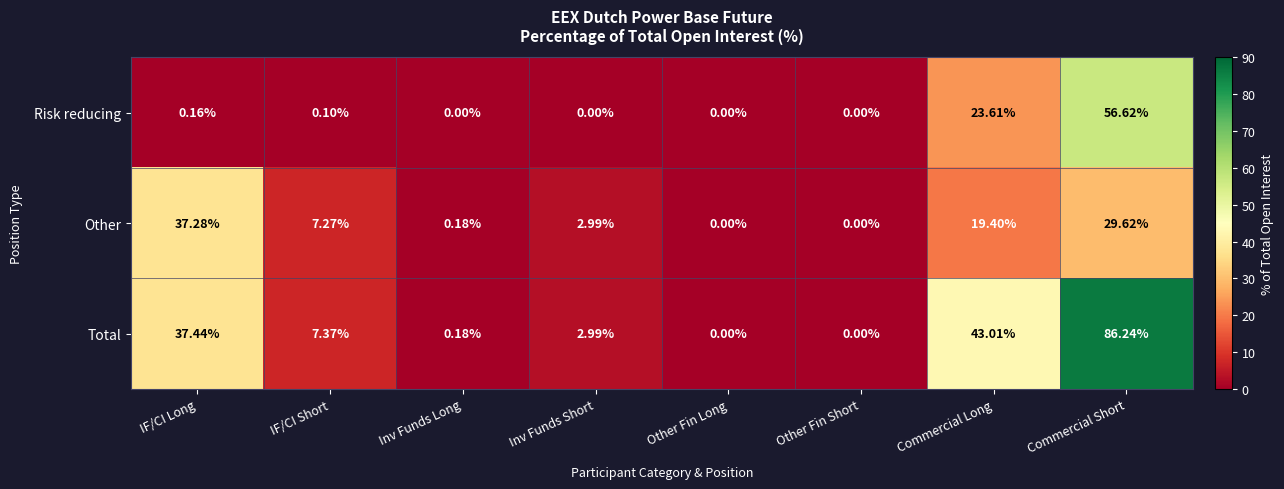

How many data points in Total are above 7?

4